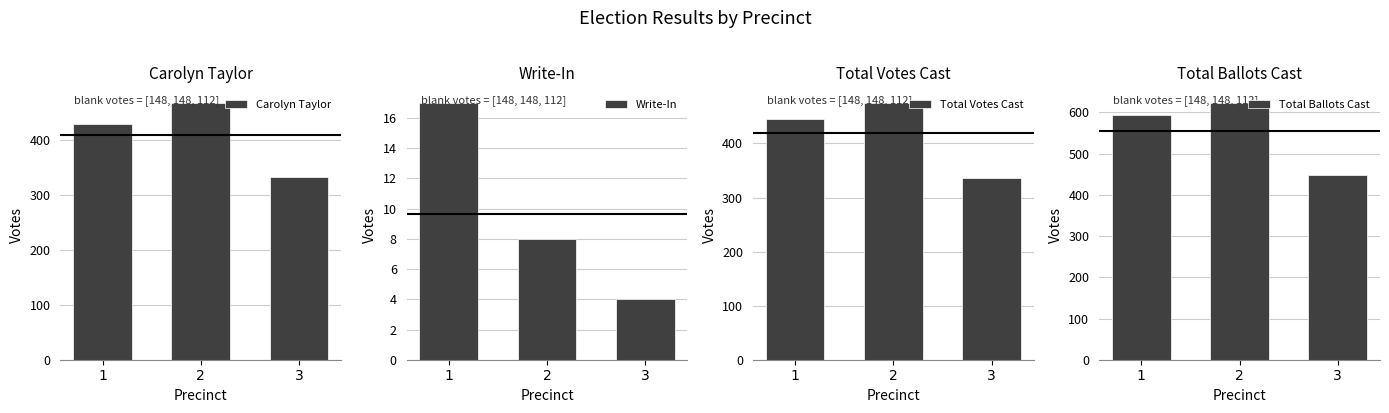

What value does the Total Votes Cast series have at 1?

445